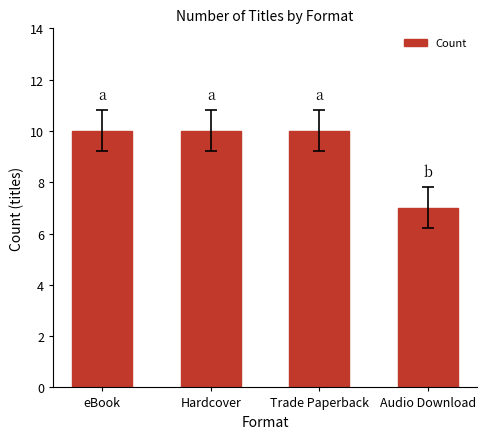

What is the label of the 1st bar from the left?

eBook